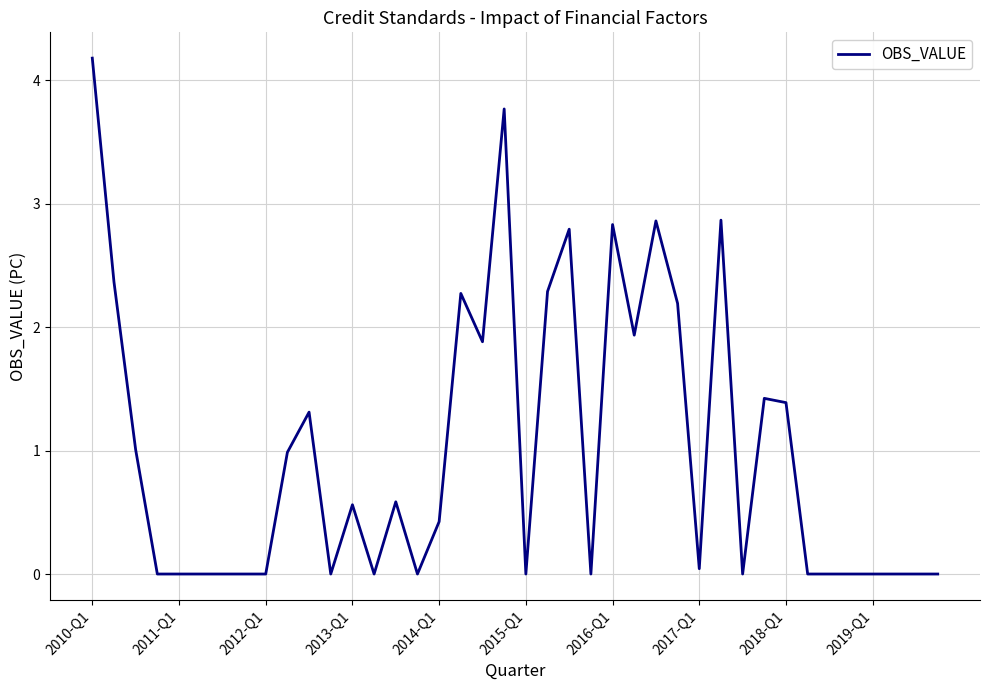

Is this an area chart (filled region under the line)?

No